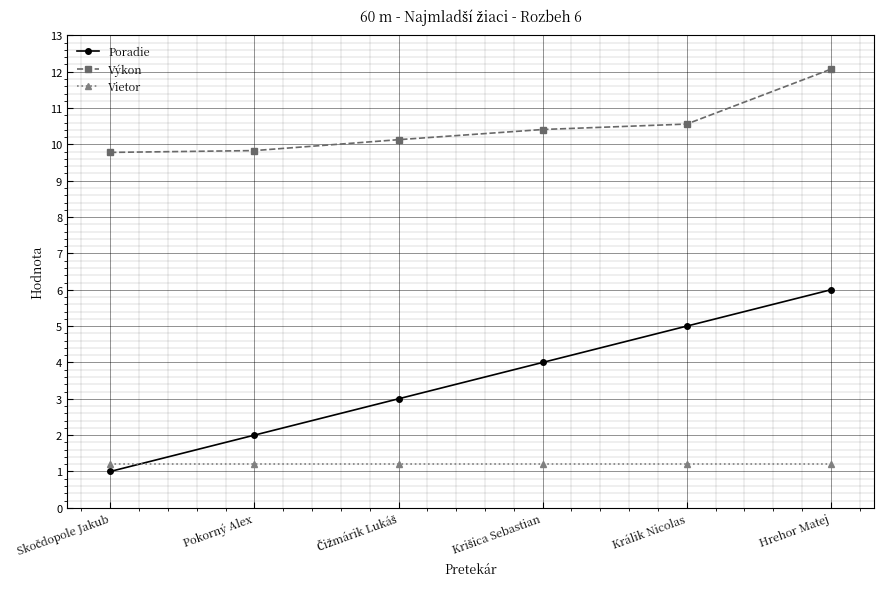

True or false: Vietor and Výkon intersect in this chart.

False